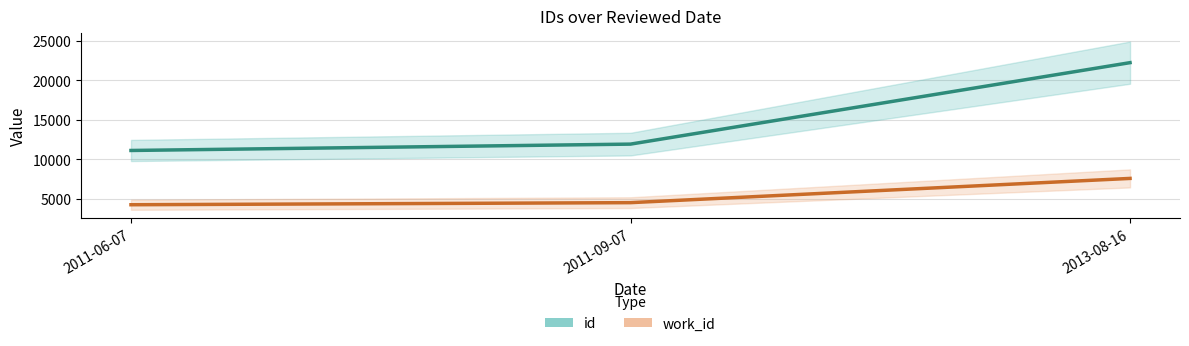

How many lines are shown in the chart?

2